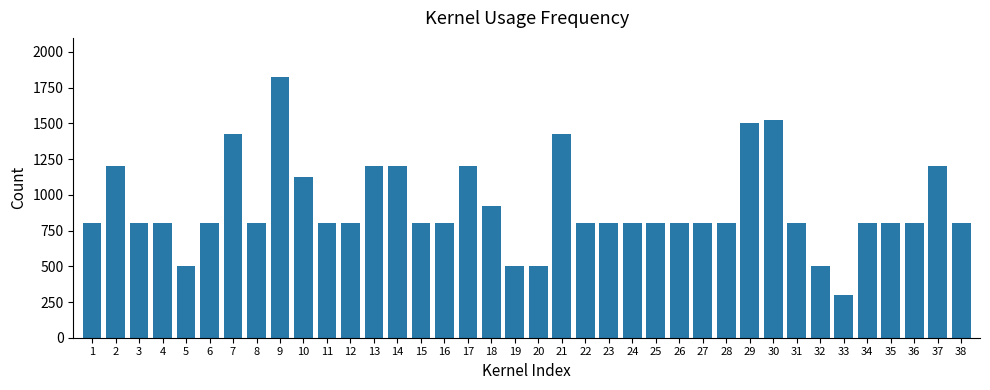

What is the minimum value shown in the chart?

300